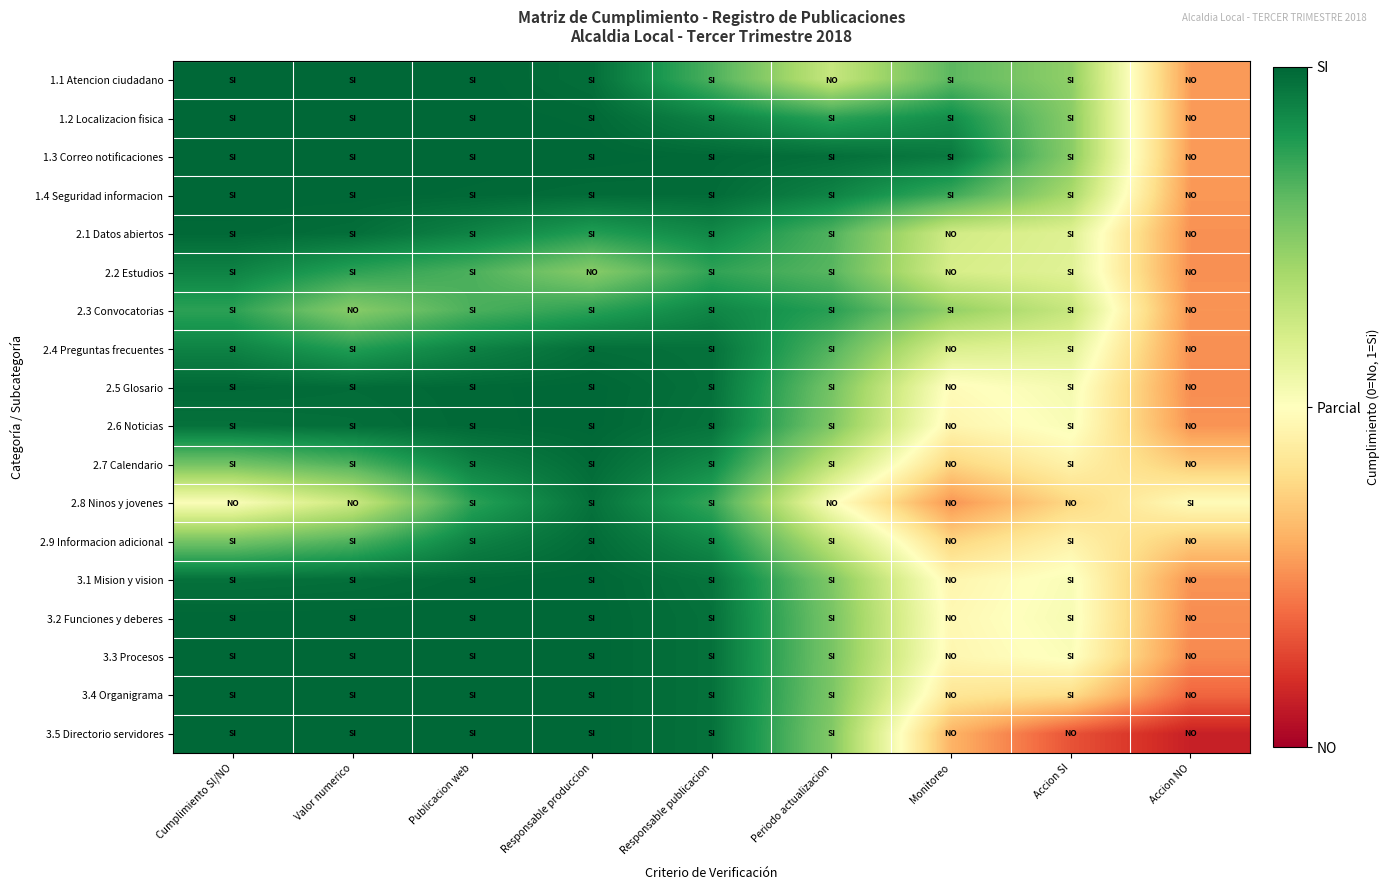

At how many categories does at least one series exceed 0?

9